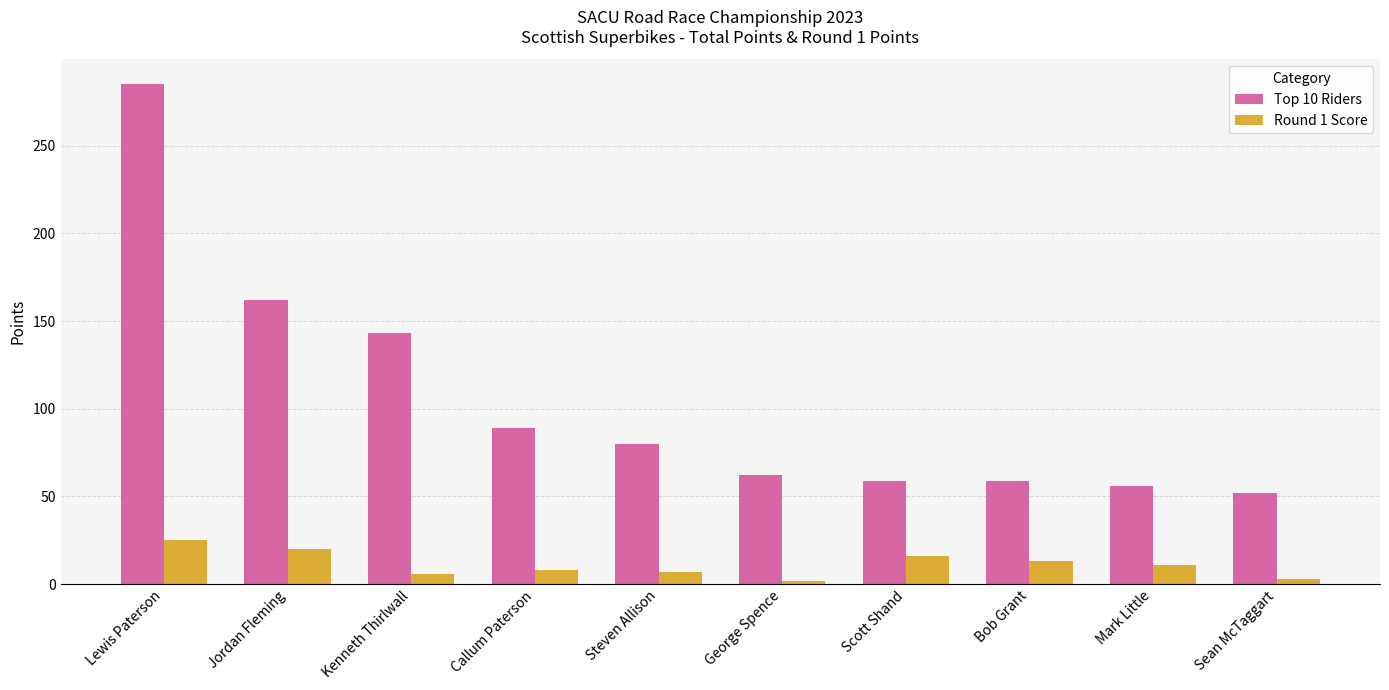

What is the spread (max minus min) of values at Lewis Paterson?

260